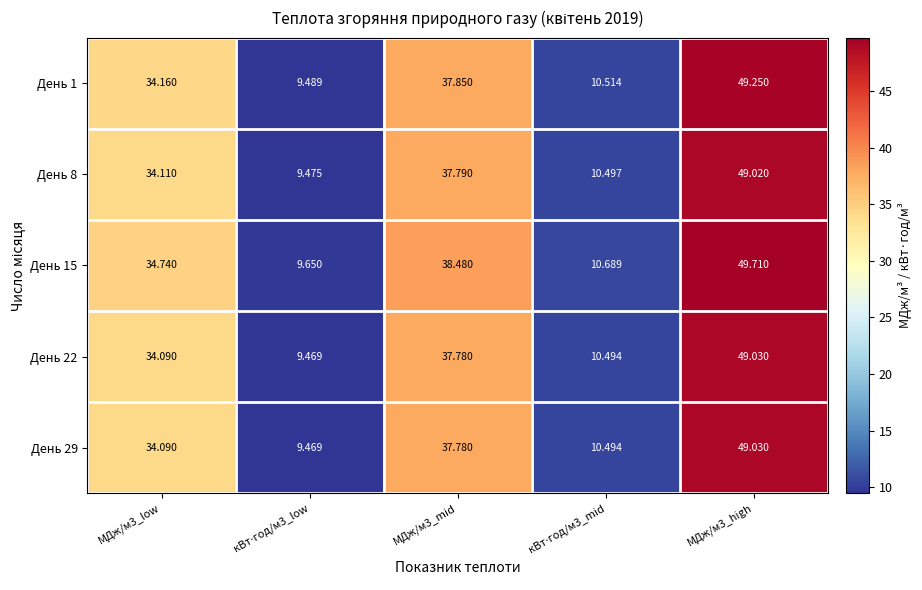

How many distinct data groups are displayed?

5